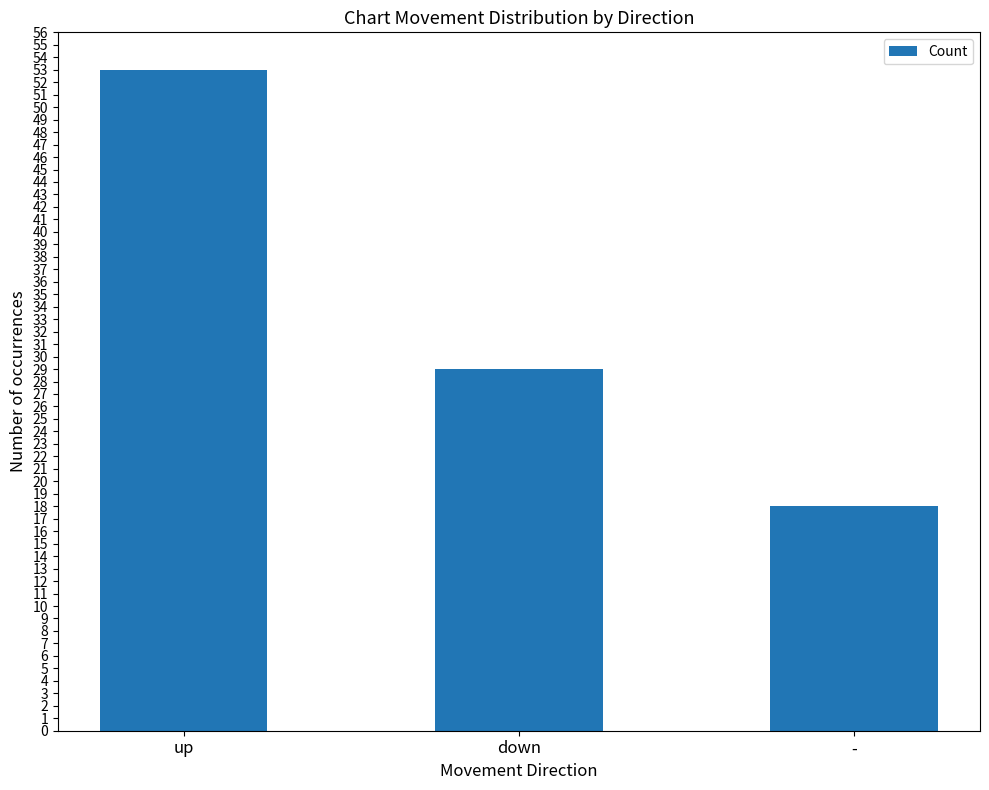

What value does the data have at up?

53